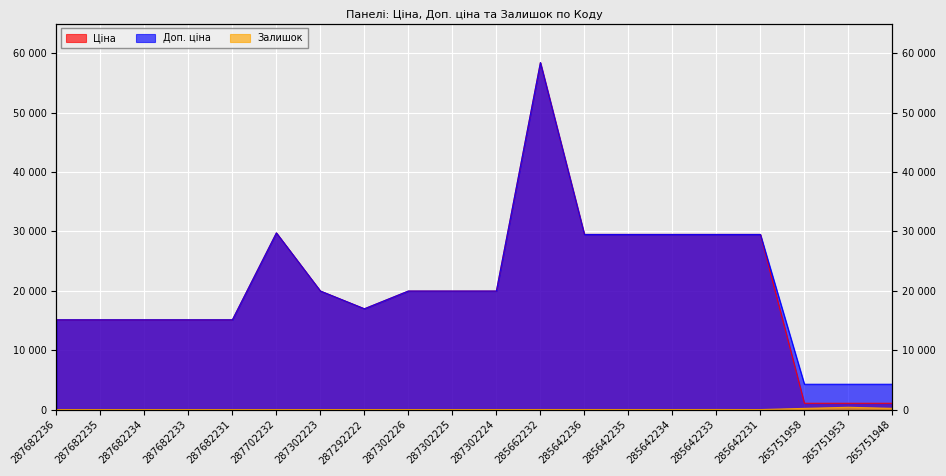

Which category has the highest value across all series?

285662232